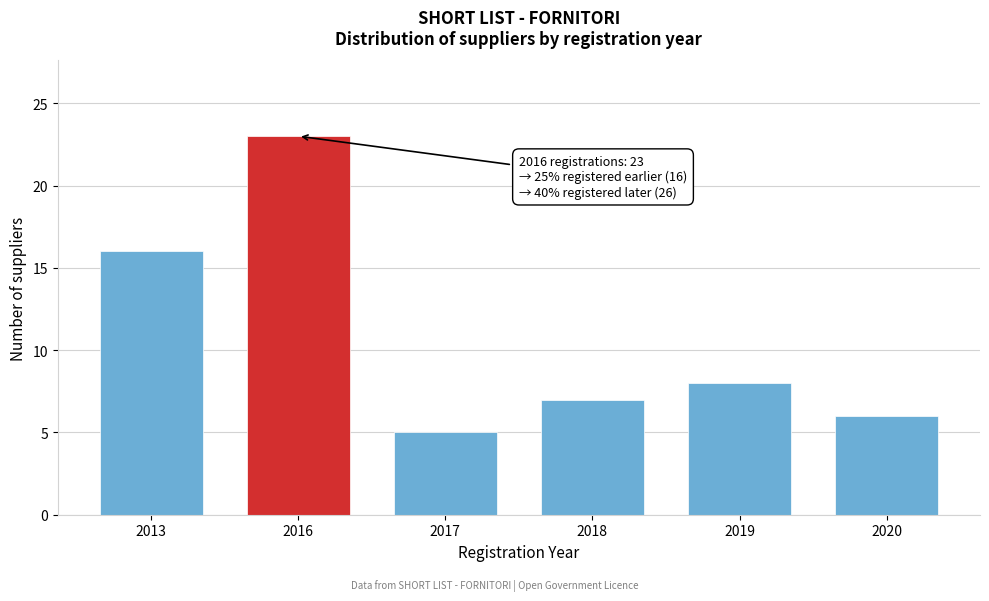

Reading left to right, transcribe all the data shown in this chart.

2013=16	2016=23	2017=5	2018=7	2019=8	2020=6